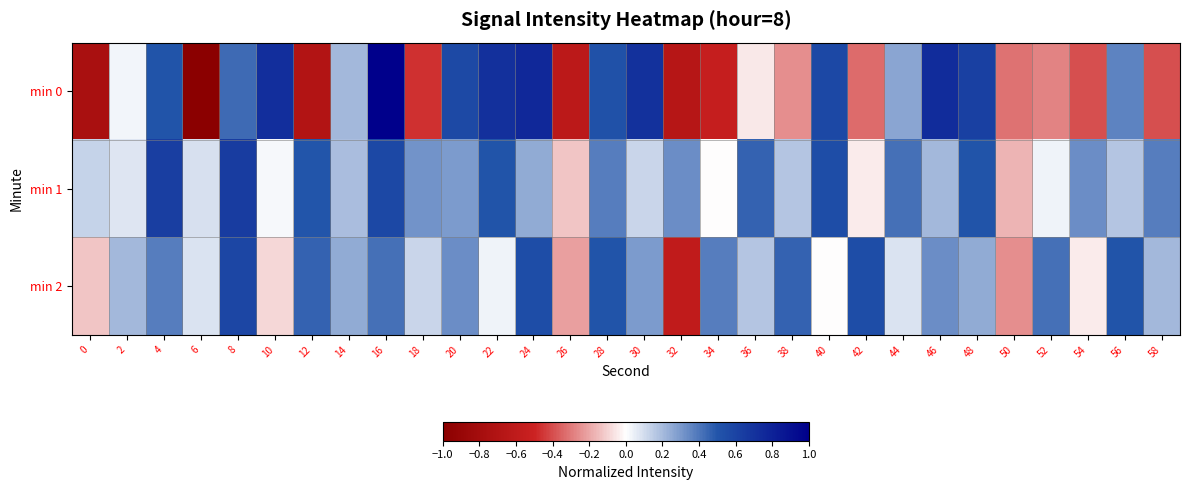

Between 2 and 16, which series saw the biggest shift?

min 0